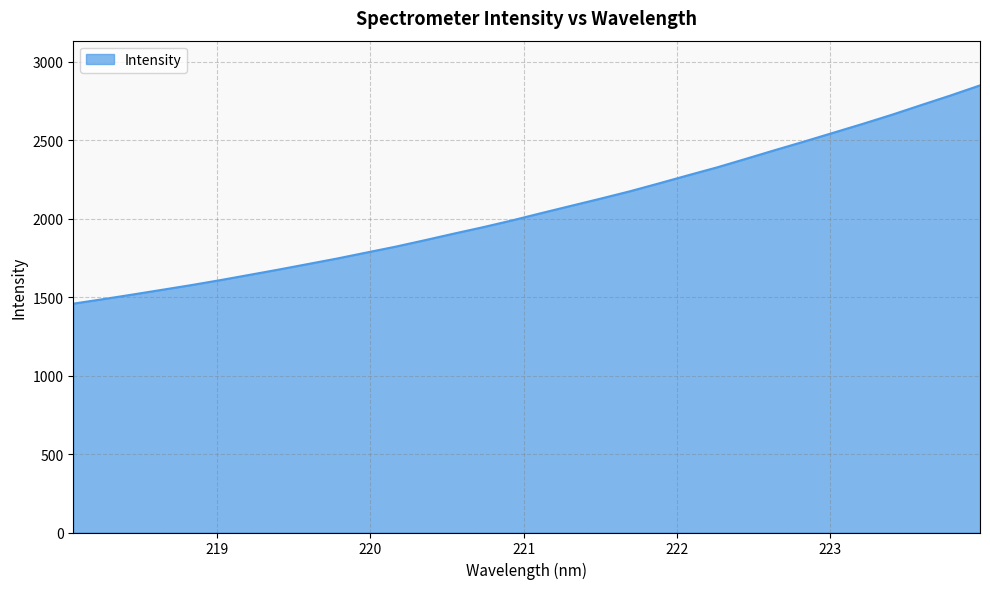

What is the minimum value shown in the chart?

1458.2